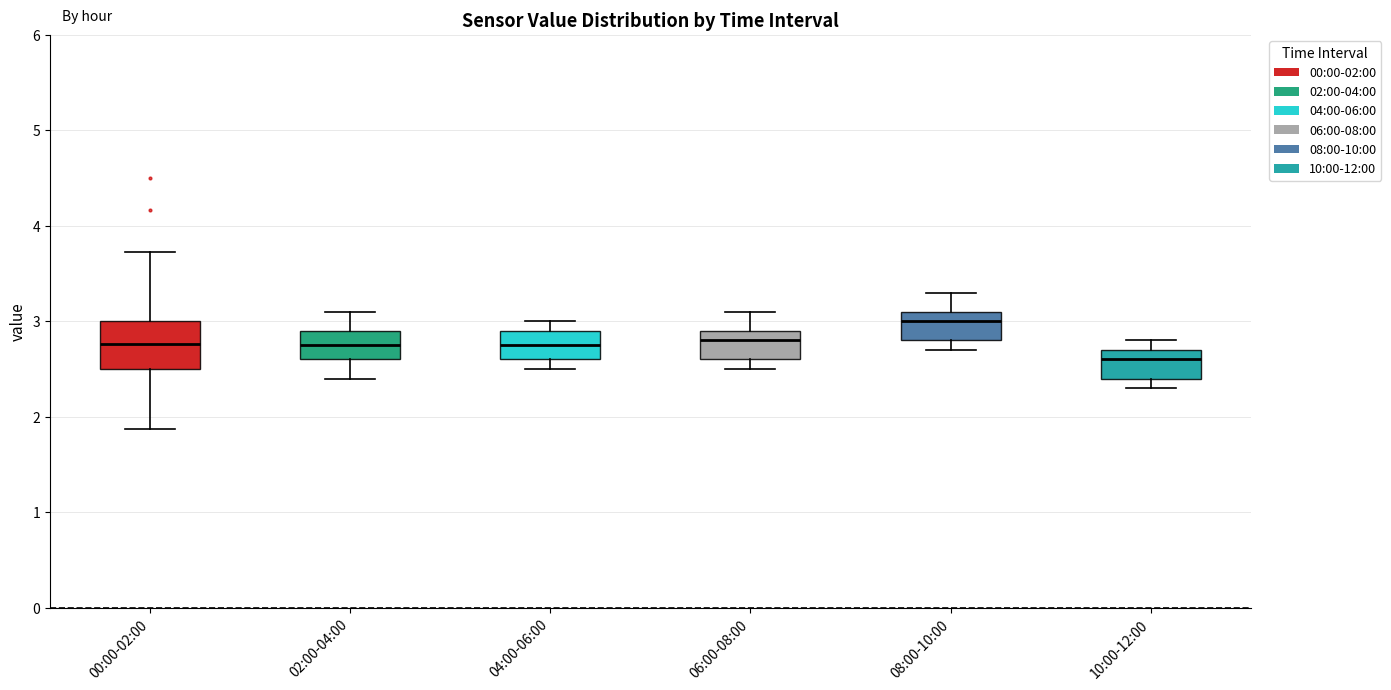

Which box has the highest median line?

08:00-10:00